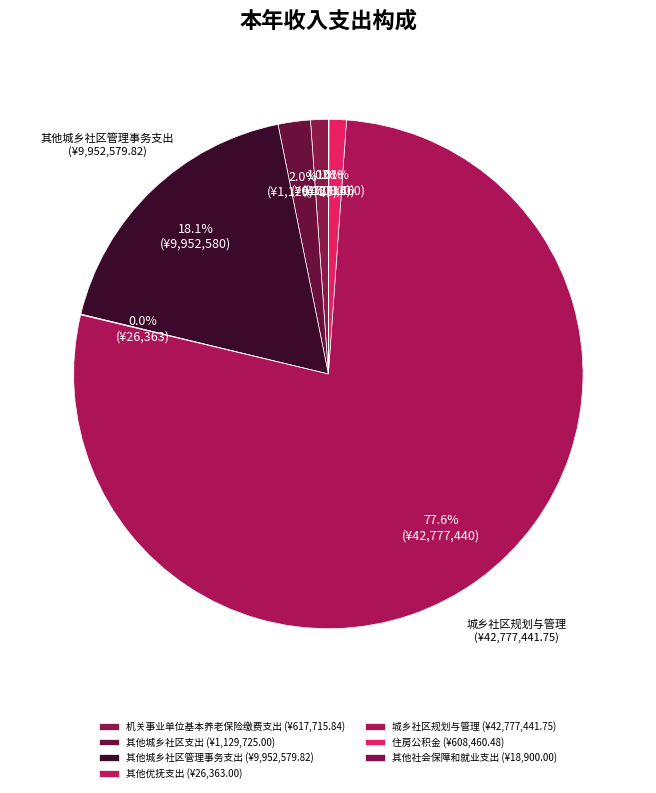

How many slices are in this pie chart?

7